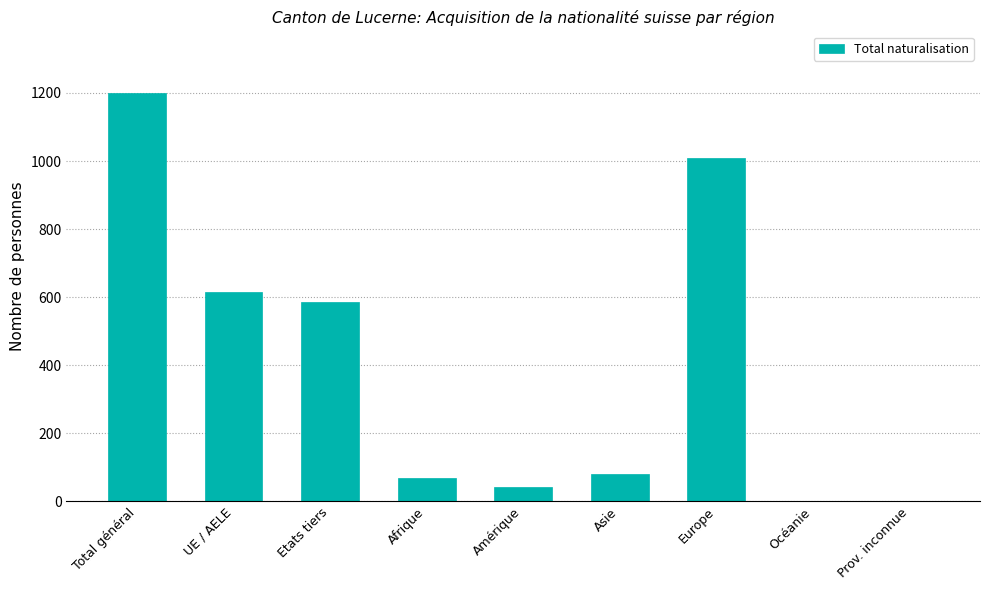

What is the greatest value displayed?

1201